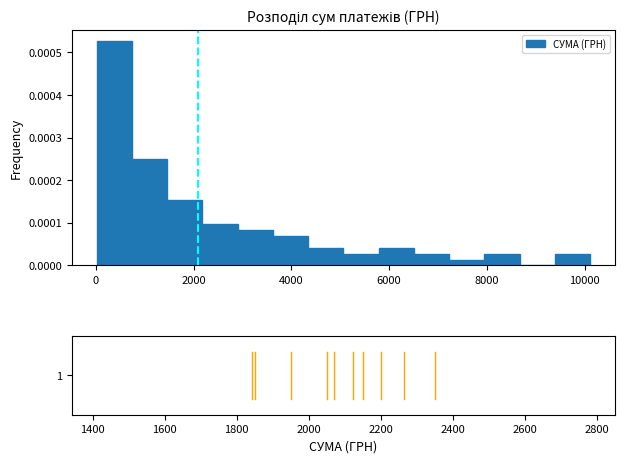

Read against the x-axis, roughly where is the centre of the tallest bar?

400